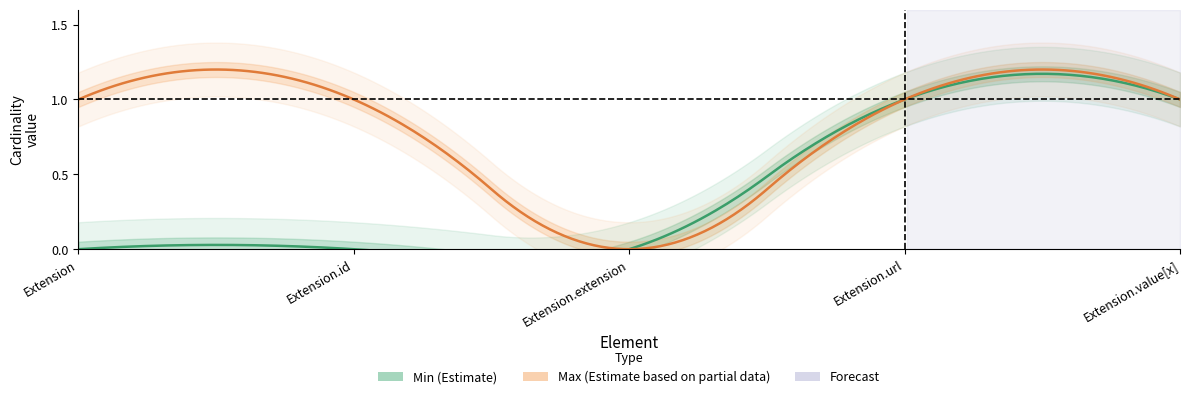

True or false: Max and Min intersect in this chart.

False